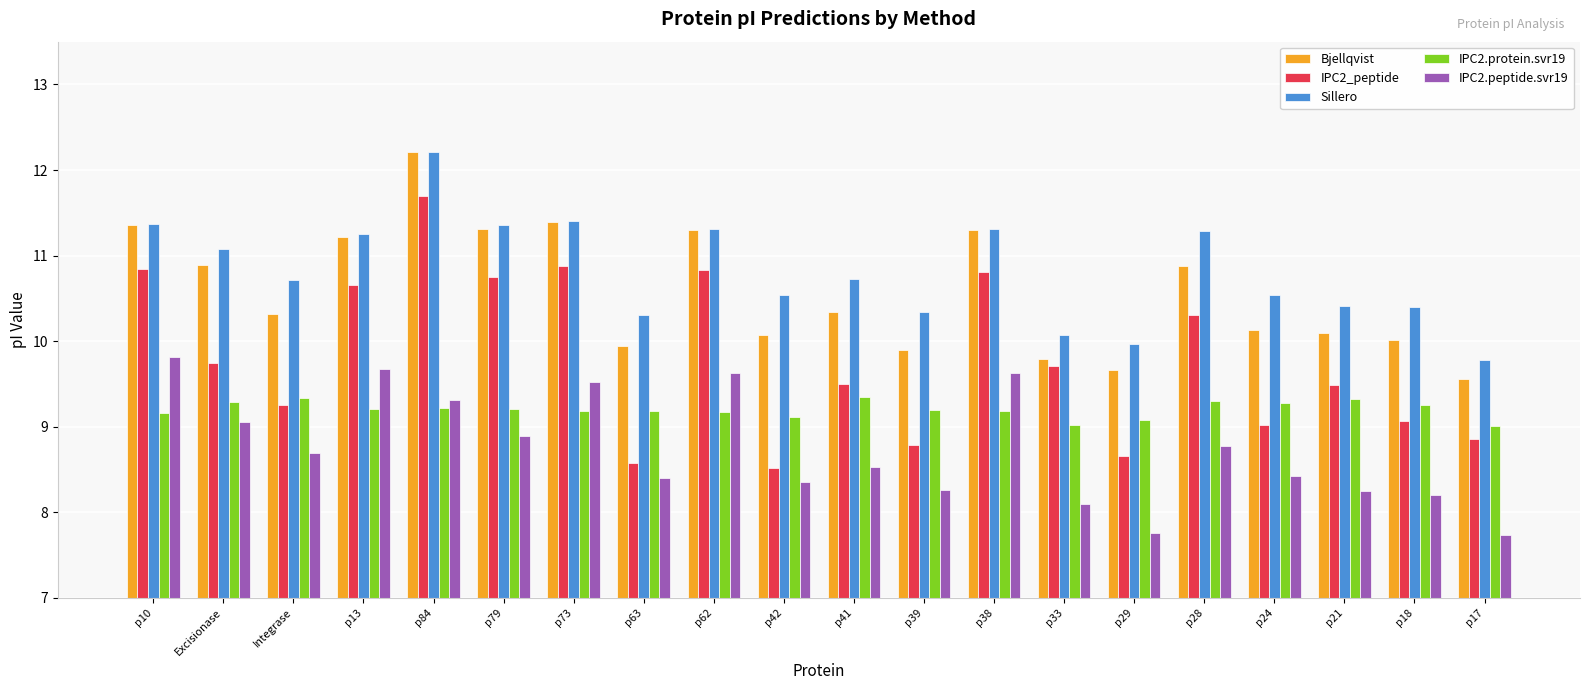

What is the value of the IPC2.peptide.svr19 bar at the 11th from the left?

8.5